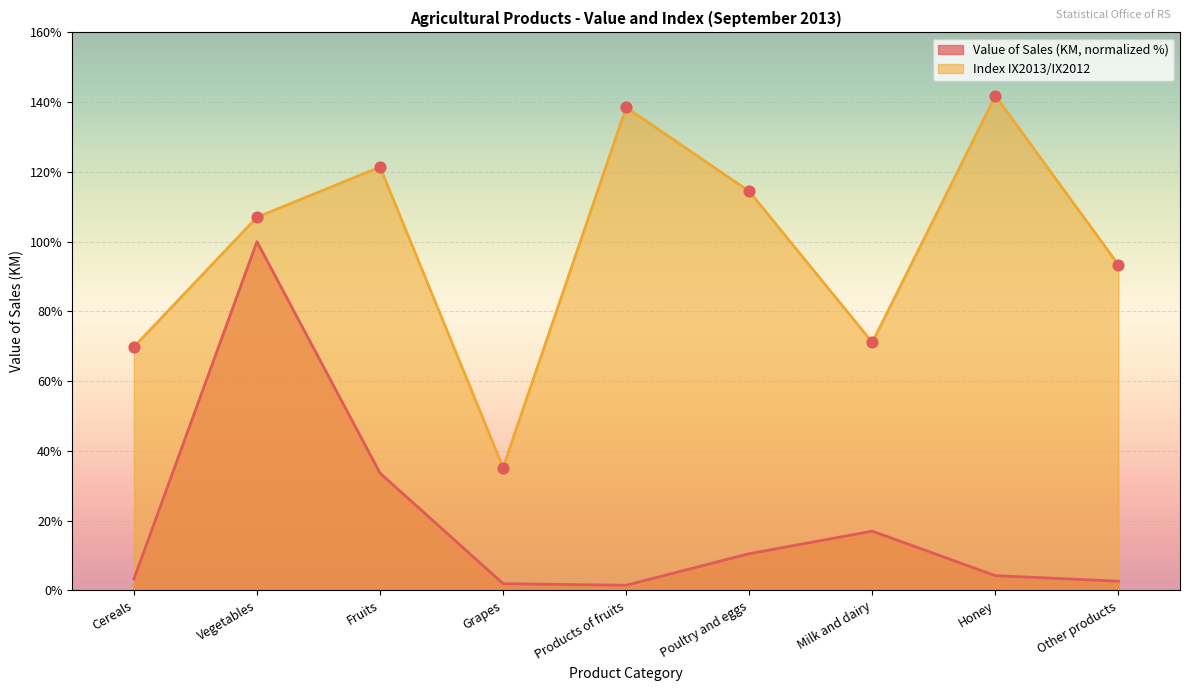

What is the total value across all series at Vegetables?

207.0